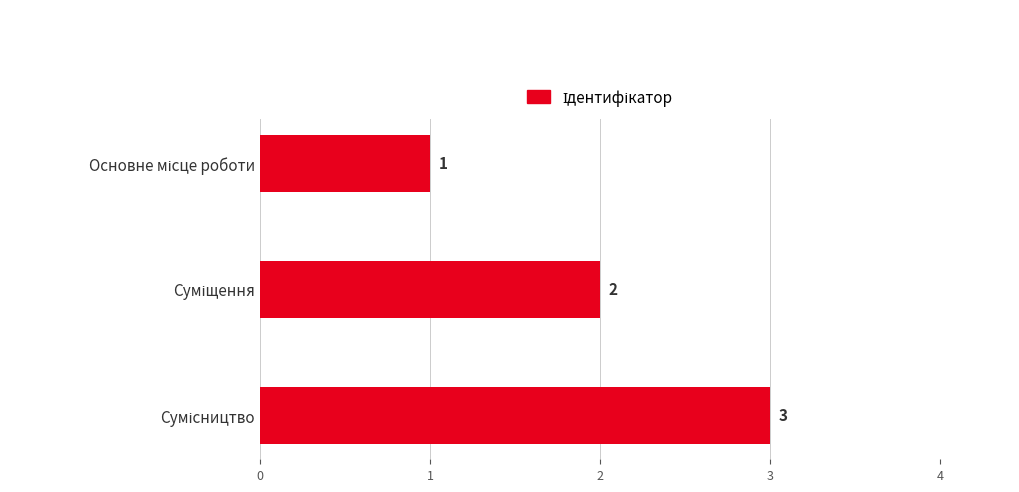

What is the value of the 1st bar from the top?

1